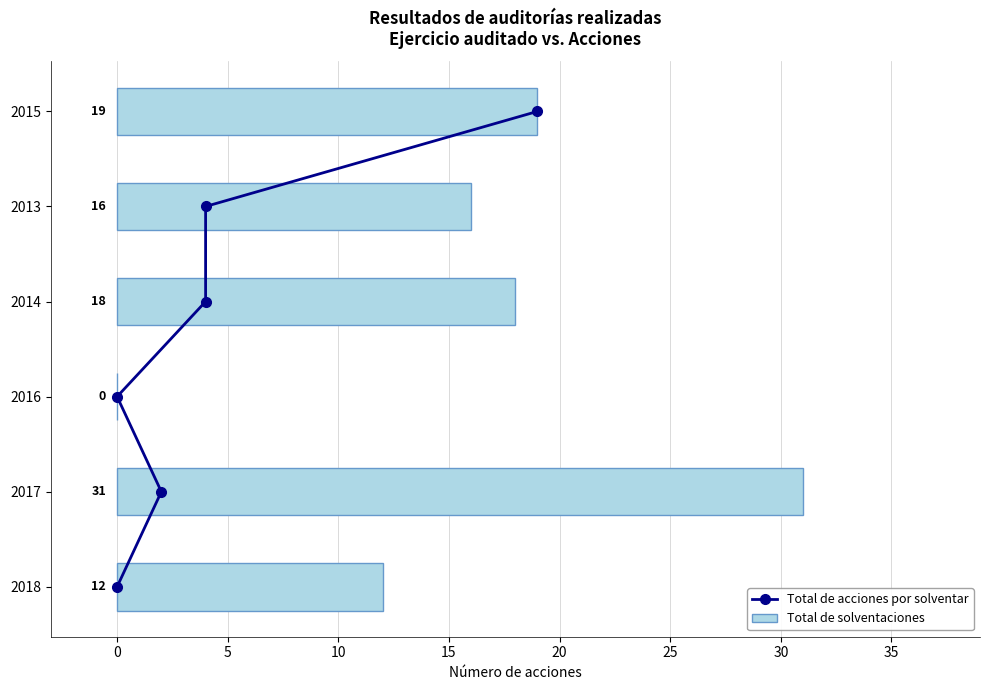

Read the Total de solventaciones value at 2013, to the nearest 10.

20